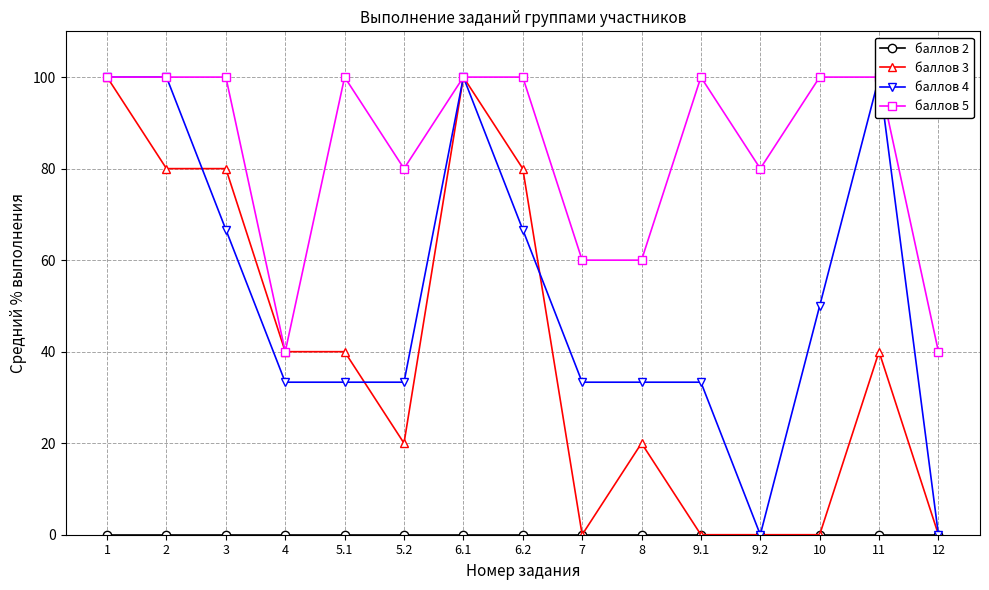

At which label does баллов 4 first exceed 33?

1